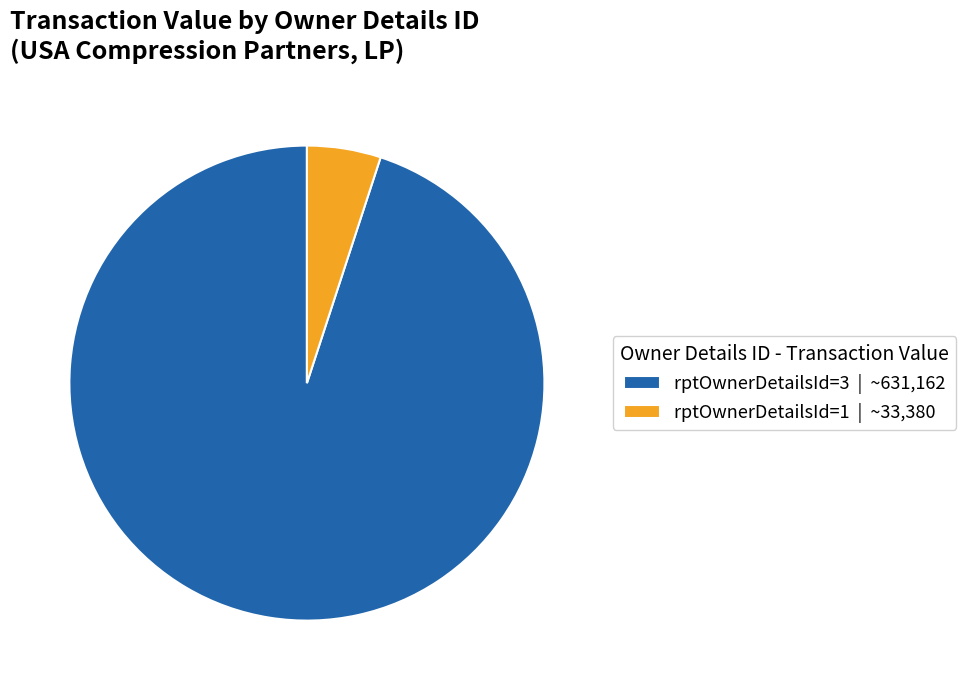

Combined, do rptOwnerDetailsId=1 | ~33,380 and rptOwnerDetailsId=3 | ~631,162 account for over 50%?

Yes